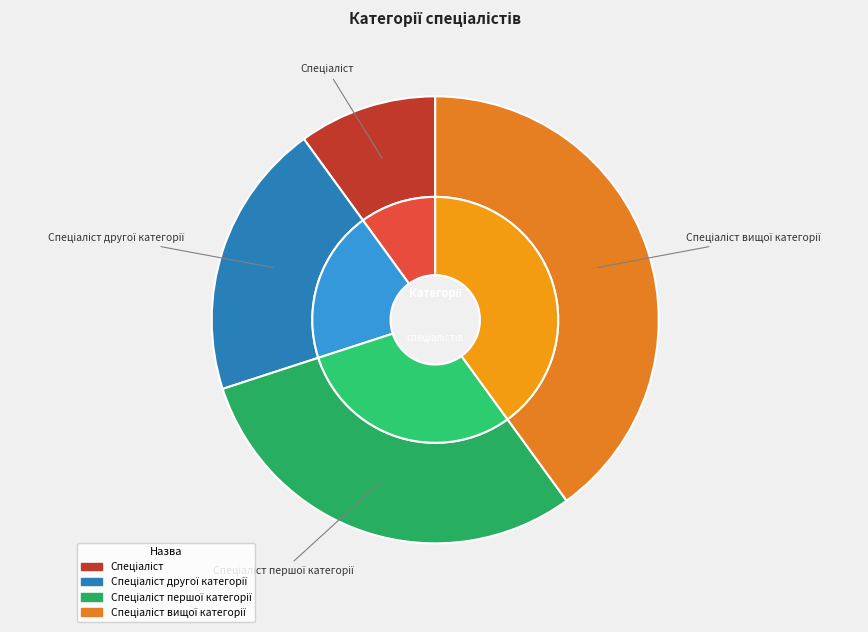

Is the sum of Спеціаліст вищої категорії and Спеціаліст першої категорії greater than half?

Yes